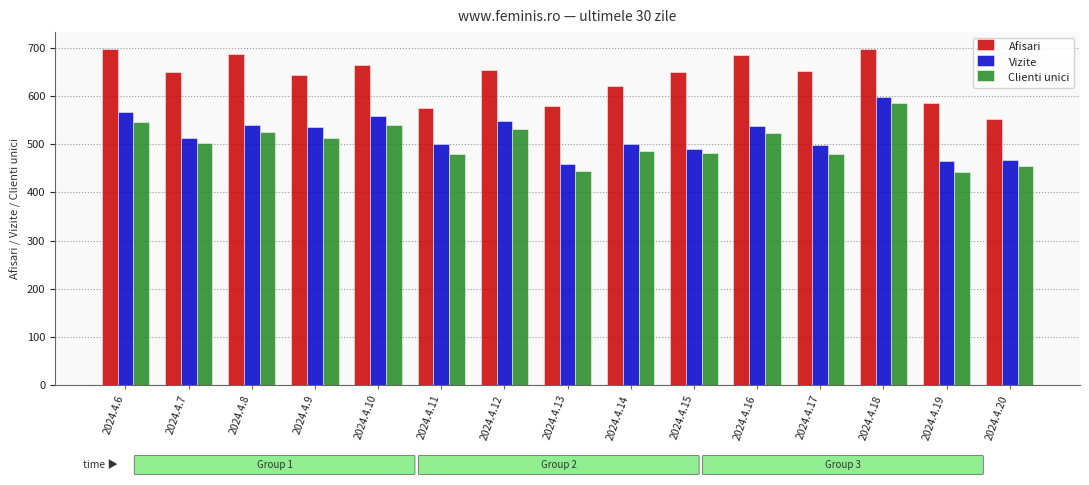

The value of Afisari at 2024.4.19 is 1017. True or false?

False